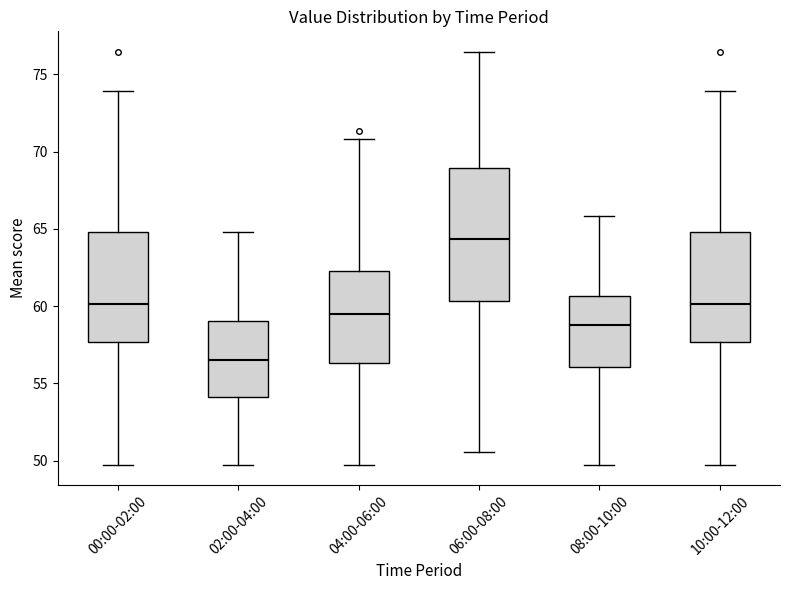

Which box's median line is the lowest?

02:00-04:00